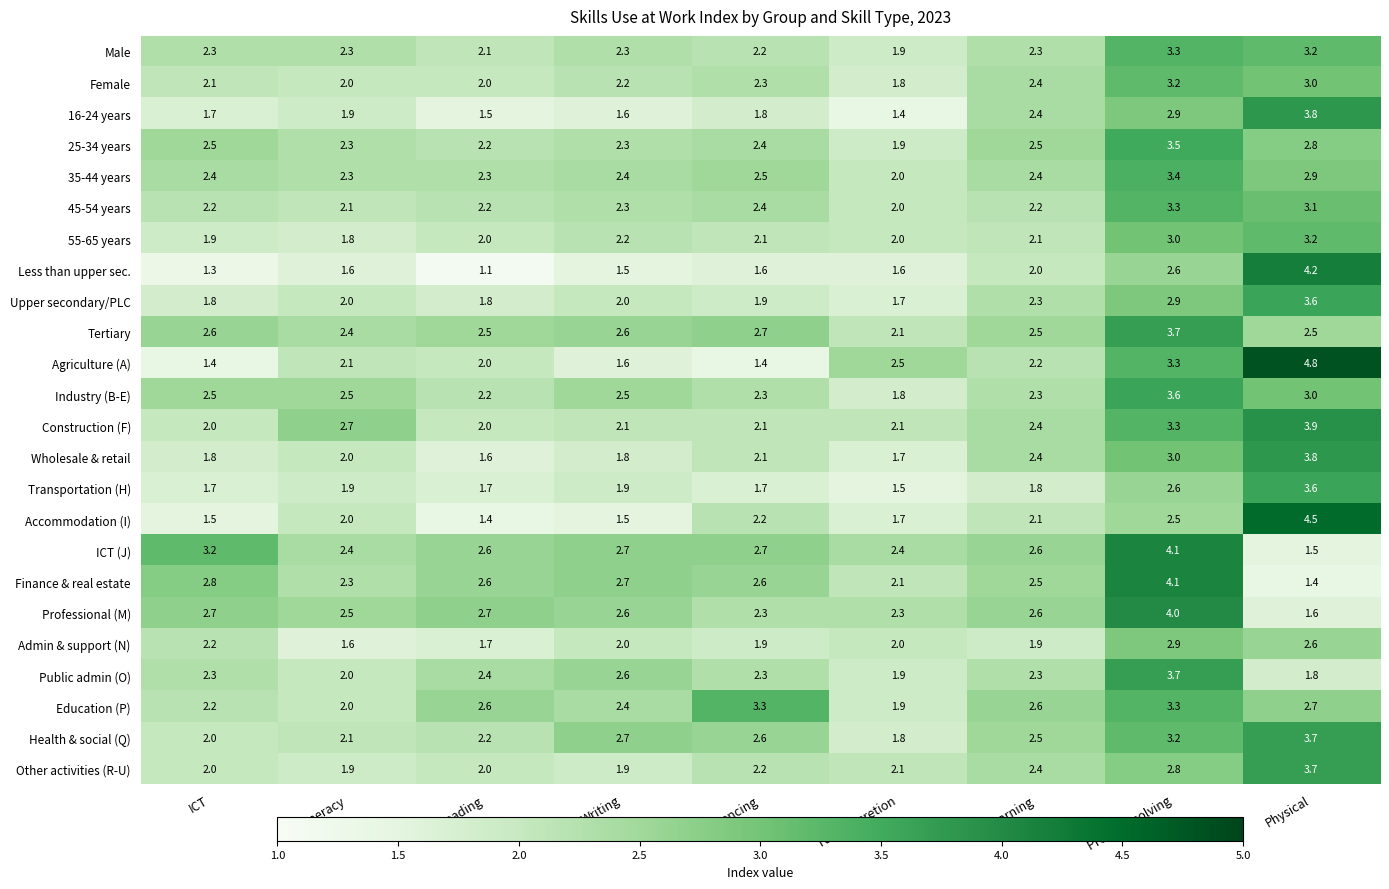

What is the total value across all series at Learning?

55.7